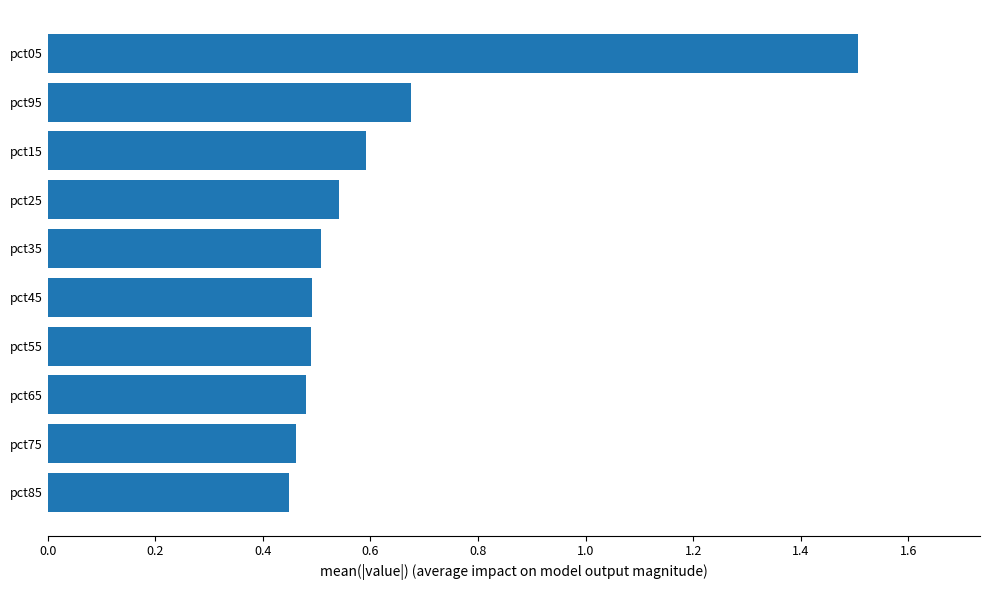

Count the number of categories in the chart.

10